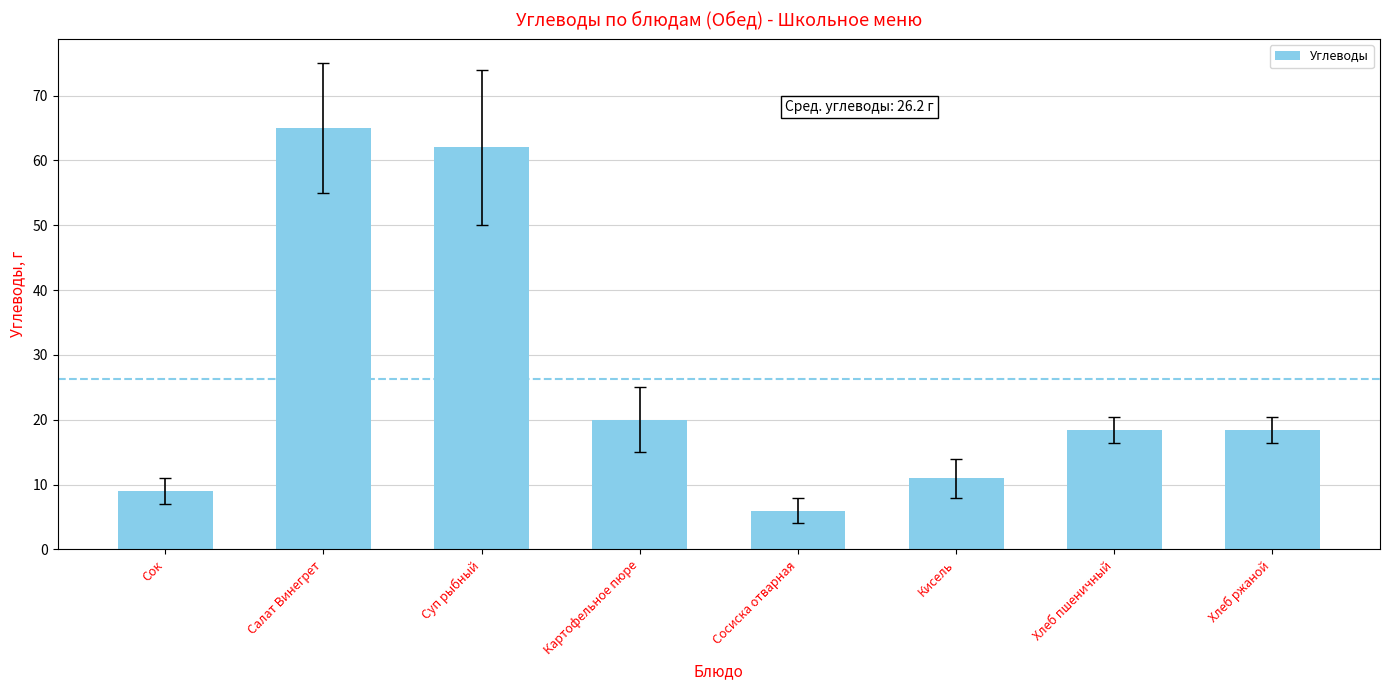

Is it true that the value at Кисель is 5.0?

False